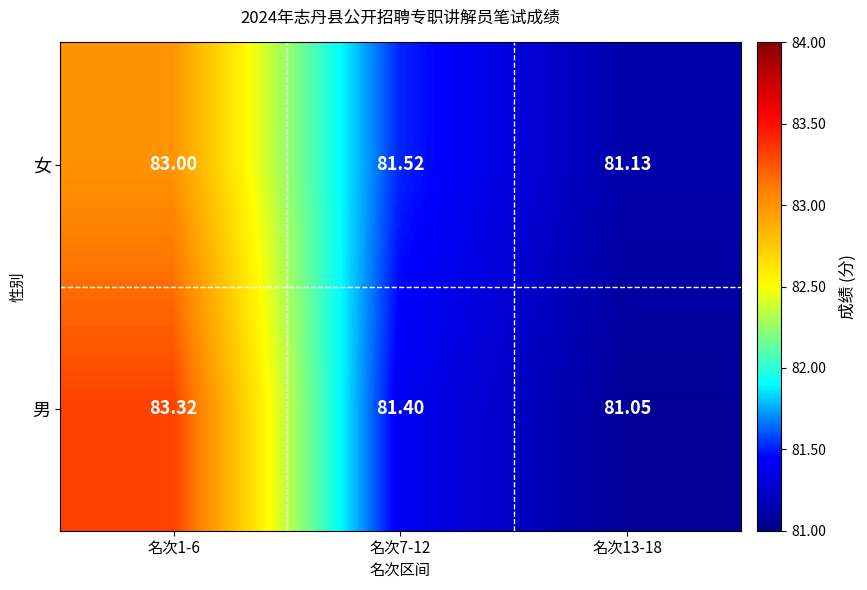

Which series changed the most between 名次1-6 and 名次13-18?

男